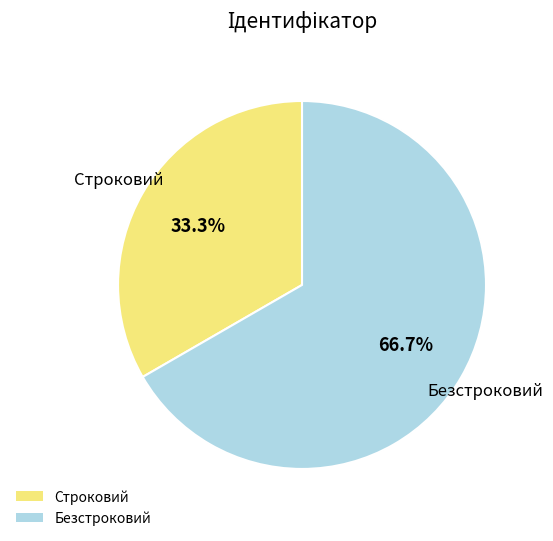

Does Строковий account for over 50% of the chart?

No